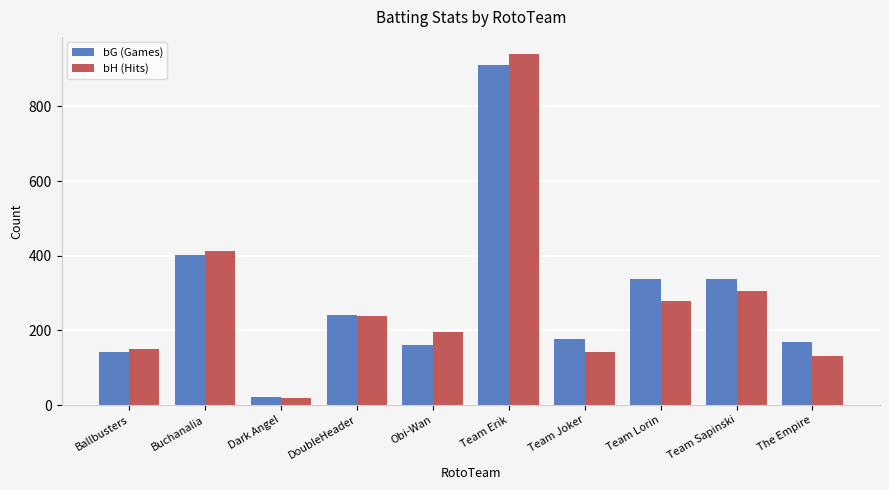

Which series has the largest range (max minus min)?

bH (Hits)